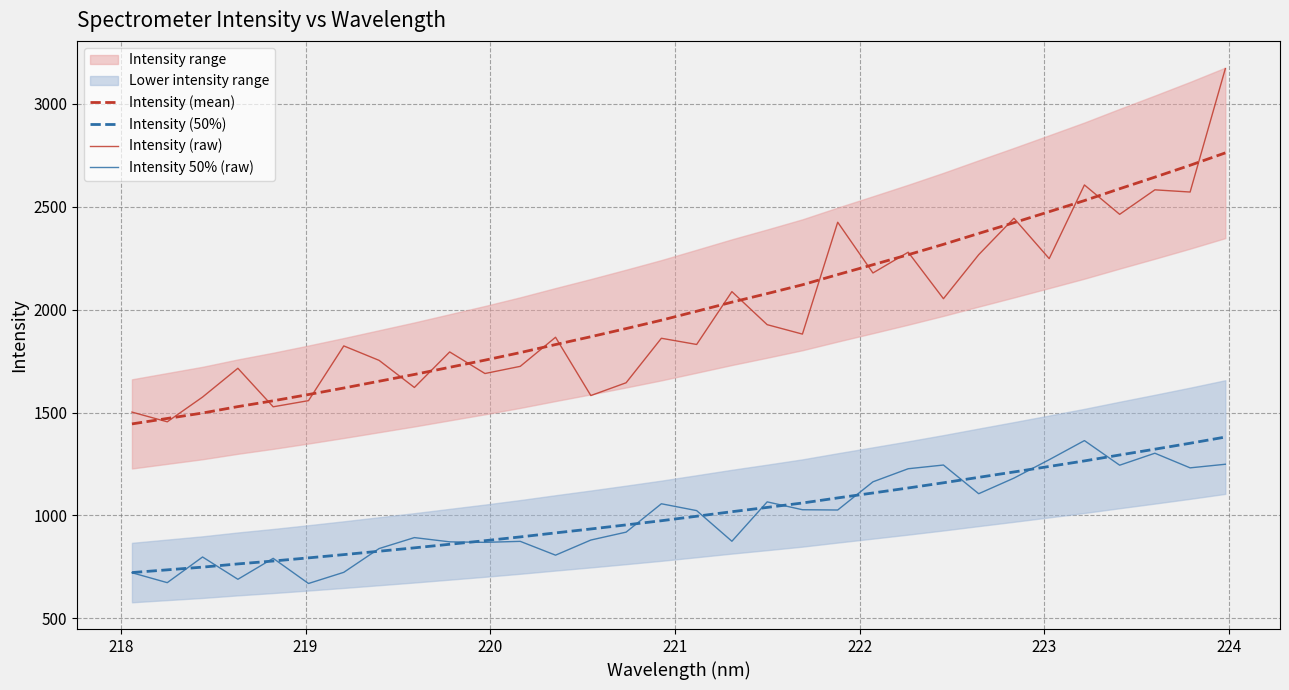

True or false: Intensity (raw) and Intensity 50% (raw) cross at least once.

False